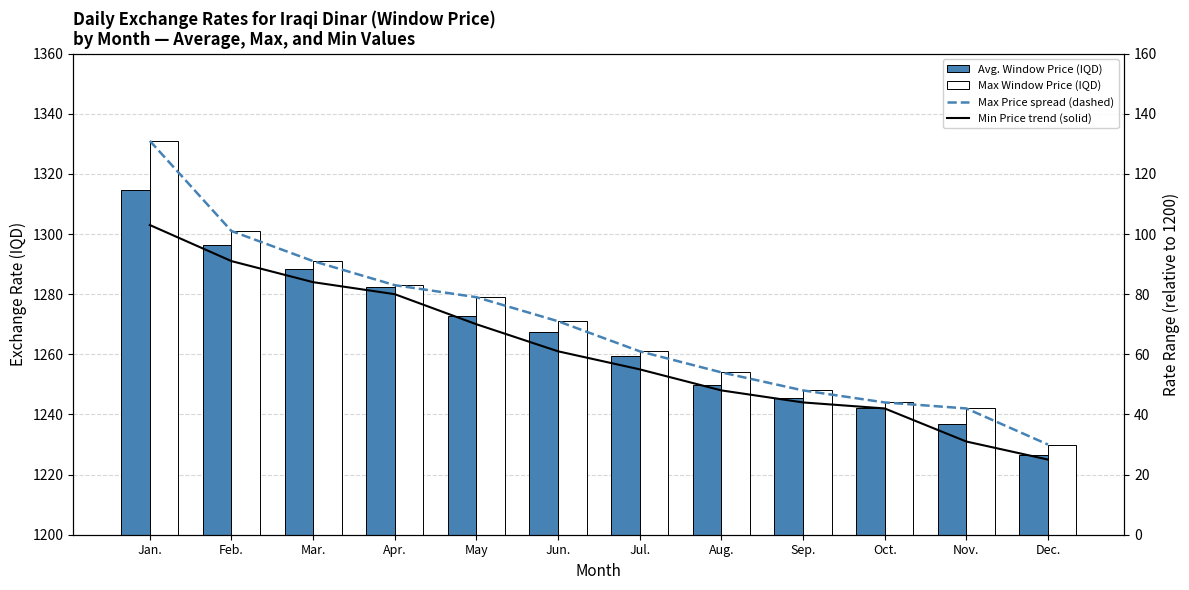

Reading right to left, what are all the values shown in this chart?

Avg. Window Price (IQD): 1226.5	1237.0	1242.3	1245.4	1249.8	1259.6	1267.5	1272.6	1282.4	1288.2	1296.5	1314.7
Max Window Price (IQD): 1230.0	1242.0	1244.0	1248.0	1254.0	1261.0	1271.0	1279.0	1283.0	1291.0	1301.0	1331.0
Max-Min Spread (foreign-born analog): 30.0	42.0	44.0	48.0	54.0	61.0	71.0	79.0	83.0	91.0	101.0	131.0
Min Price trend (US-born analog): 25.0	31.0	42.0	44.0	48.0	55.0	61.0	70.0	80.0	84.0	91.0	103.0